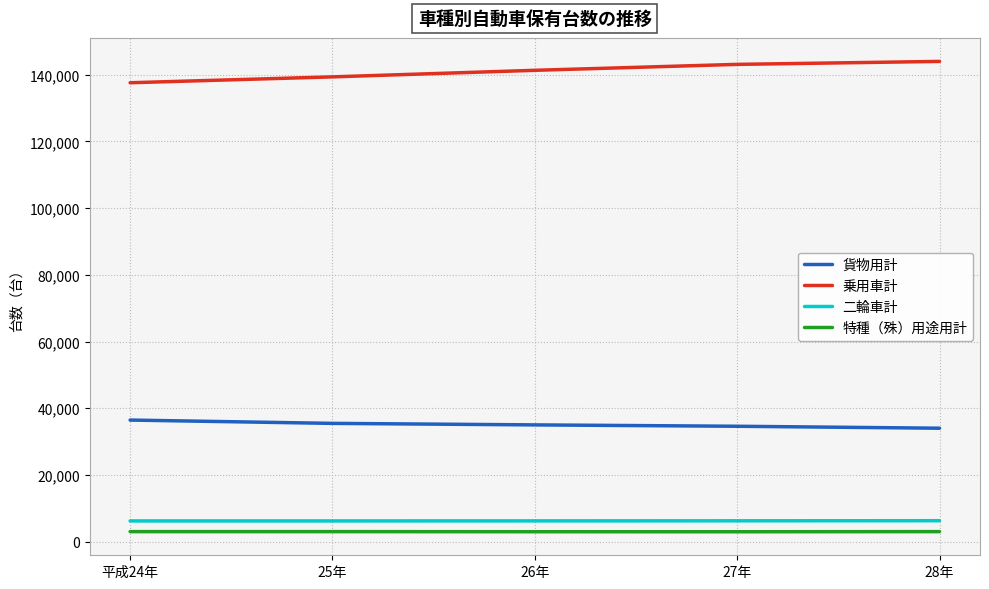

Which series has the largest range (max minus min)?

乗用車計